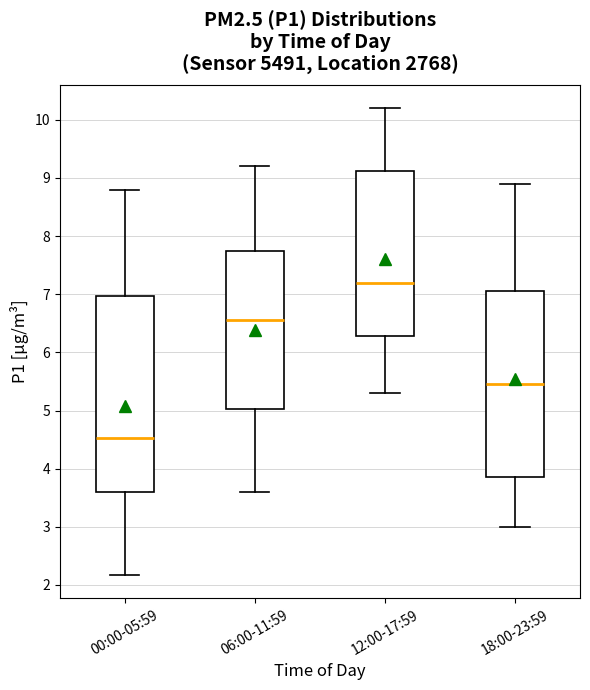

Reading left to right, transcribe this box plot: for each box, give where its median line is, the range the box spans, and where its two whiskers end, as read against the y-axis. The values are not printed on the chart, so give them approximately, as read against the axis.

00:00-05:59: median 4.5, box 3.6 to 7.0, whiskers 2.2 to 8.8
06:00-11:59: median 6.6, box 5.0 to 7.8, whiskers 3.6 to 9.2
12:00-17:59: median 7.2, box 6.3 to 9.1, whiskers 5.3 to 10.2
18:00-23:59: median 5.5, box 3.9 to 7.1, whiskers 3.0 to 8.9